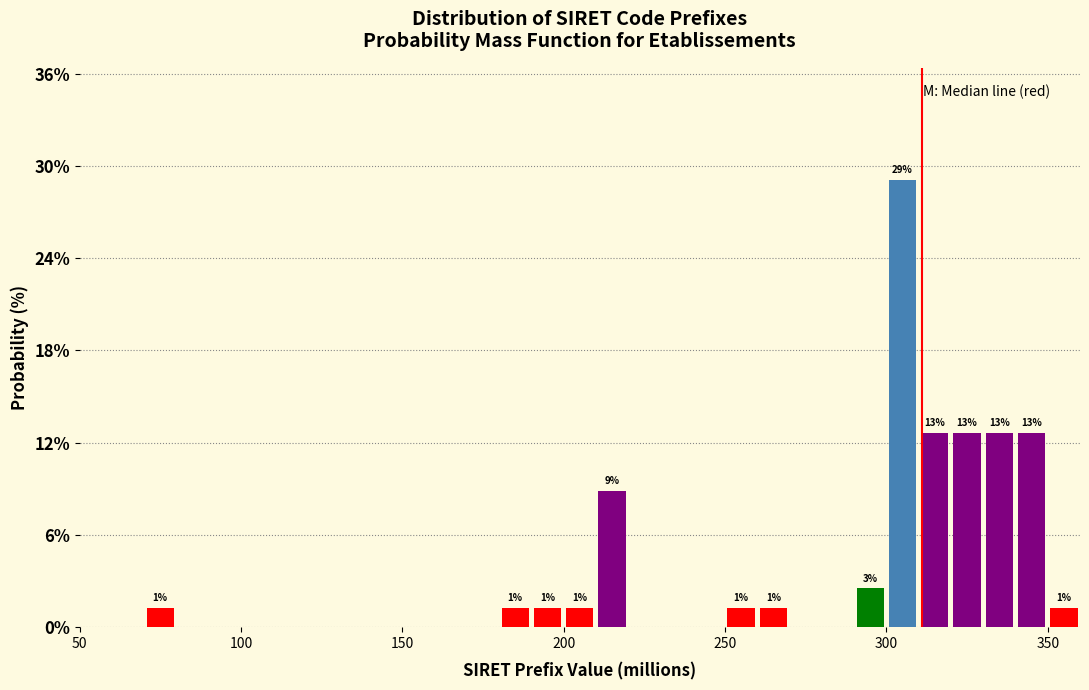

Read against the x-axis, roughly where is the centre of the tallest bar?

305